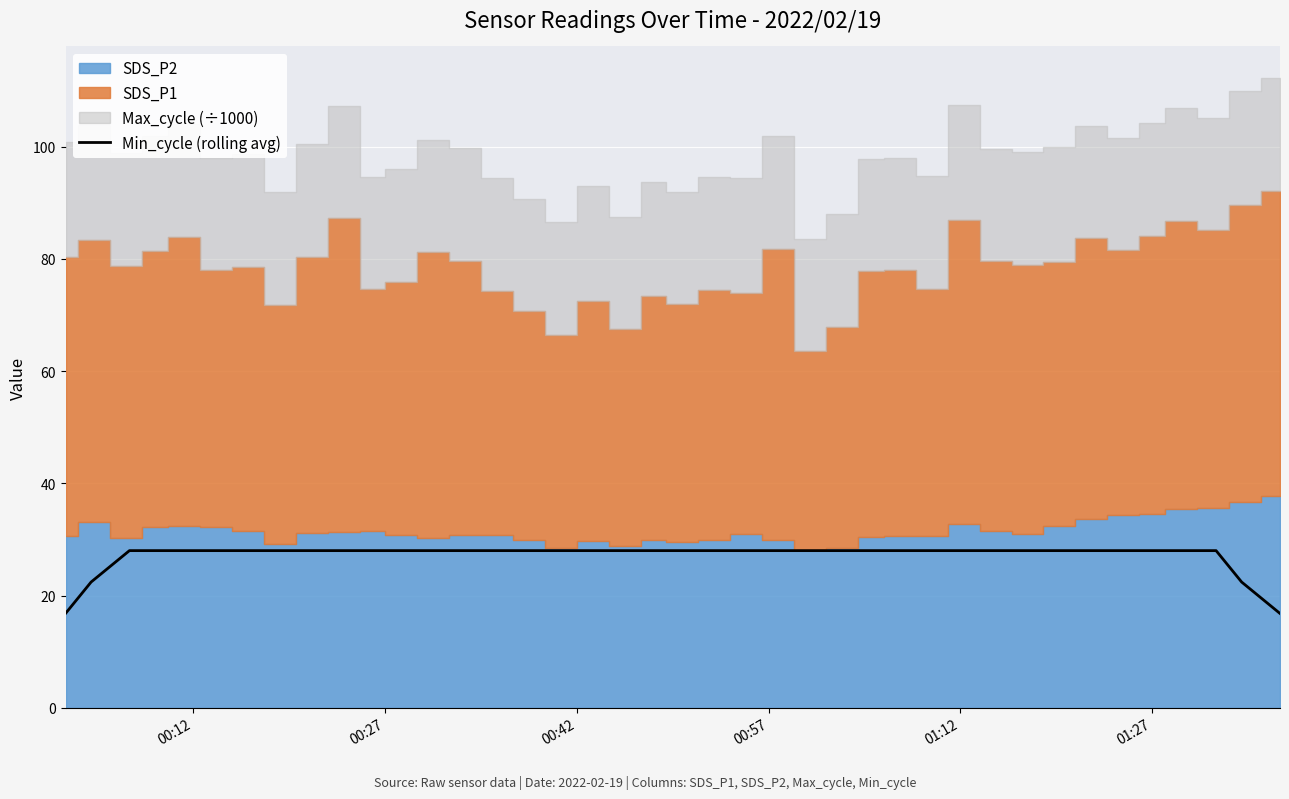

What is the maximum value for Min_cycle (rolling avg)?

28.0